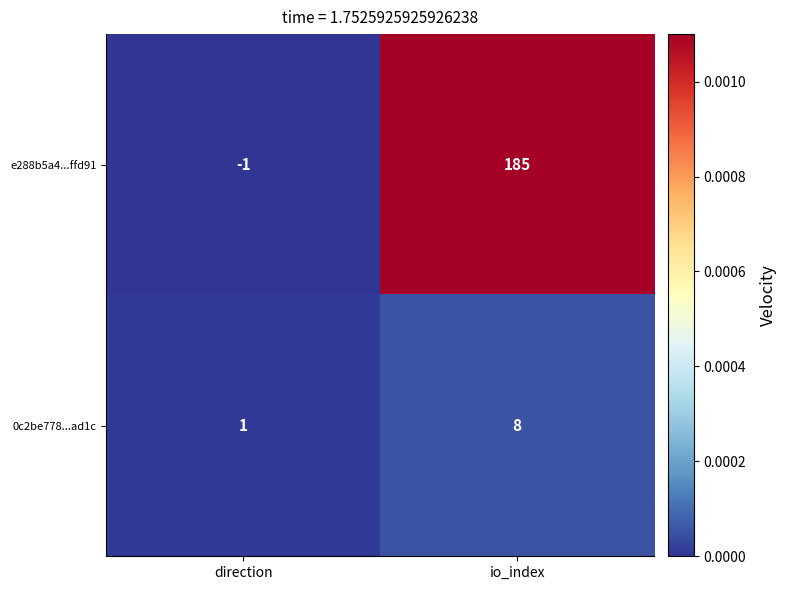

Which series has the widest spread of values?

e288b5a4...ffd91